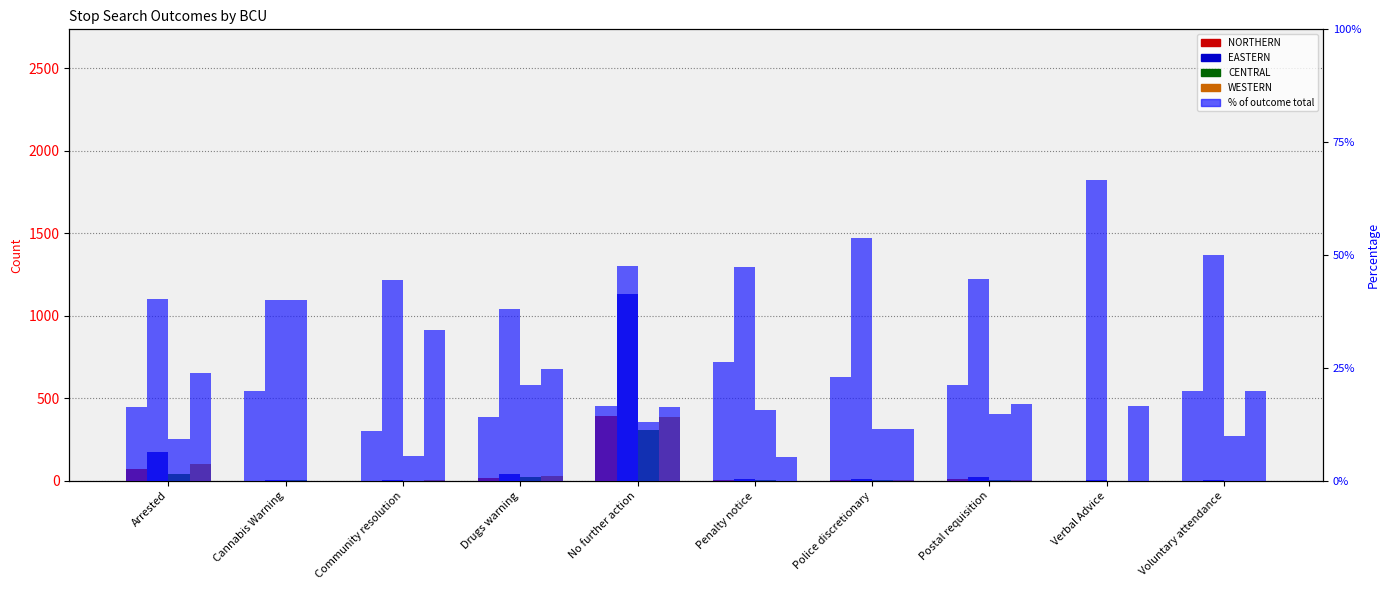

Reading left to right, extract all data points from this chart.

NORTHERN: Arrested=71	Cannabis Warning=2	Community resolution=2	Drugs warning=16	No further action=396	Penalty notice=5	Police discretionary=6	Postal requisition=10	Verbal Advice=0	Voluntary attendance=2
EASTERN: Arrested=174	Cannabis Warning=4	Community resolution=8	Drugs warning=43	No further action=1133	Penalty notice=9	Police discretionary=14	Postal requisition=21	Verbal Advice=4	Voluntary attendance=5
CENTRAL: Arrested=40	Cannabis Warning=4	Community resolution=1	Drugs warning=24	No further action=309	Penalty notice=3	Police discretionary=3	Postal requisition=7	Verbal Advice=0	Voluntary attendance=1
WESTERN: Arrested=103	Cannabis Warning=0	Community resolution=6	Drugs warning=28	No further action=388	Penalty notice=1	Police discretionary=3	Postal requisition=8	Verbal Advice=1	Voluntary attendance=2